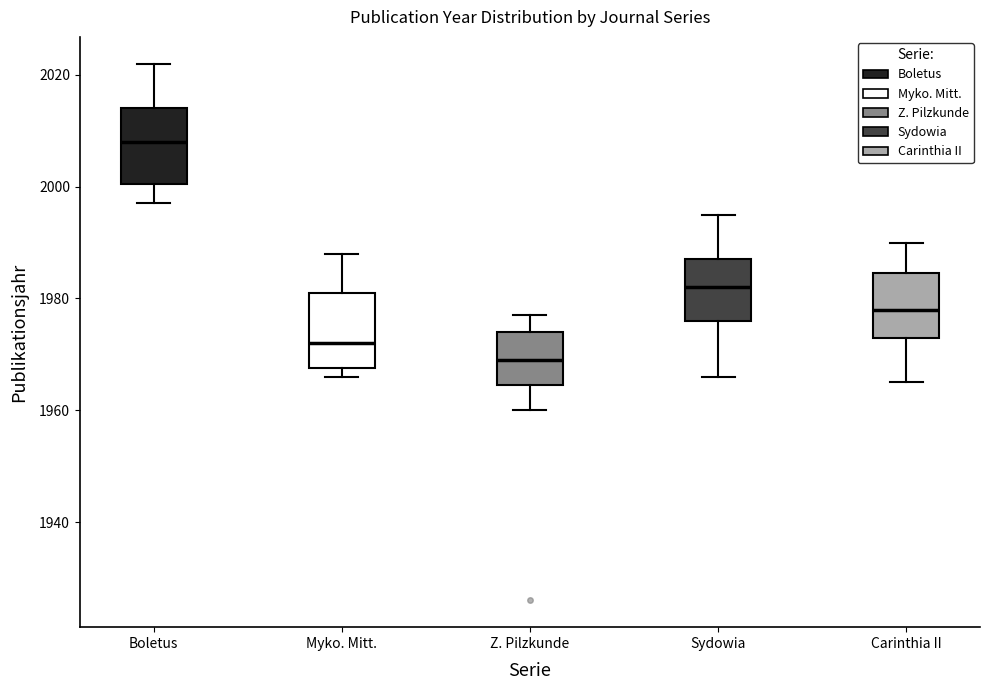

Where is the lower edge of the box for Carinthia II on the y-axis? The values are not printed on the chart, so give them approximately, as read against the axis.

1974